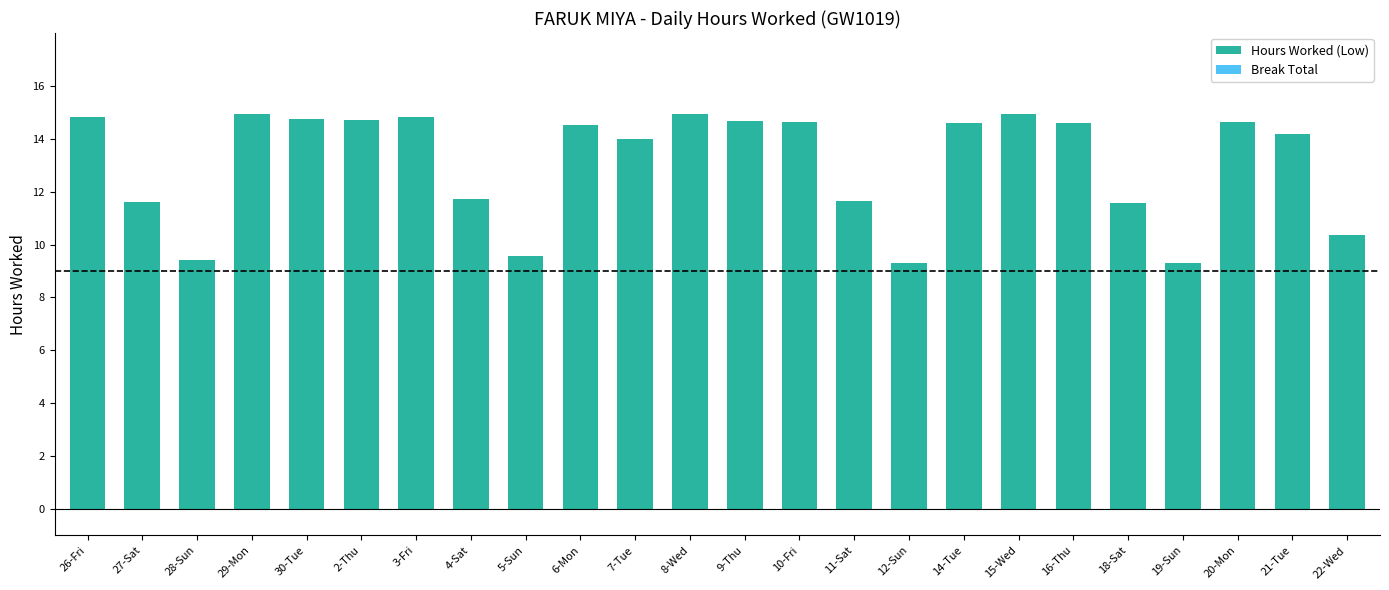

What is the ratio of the value at 16-Thu to the value at 15-Wed?

1.0